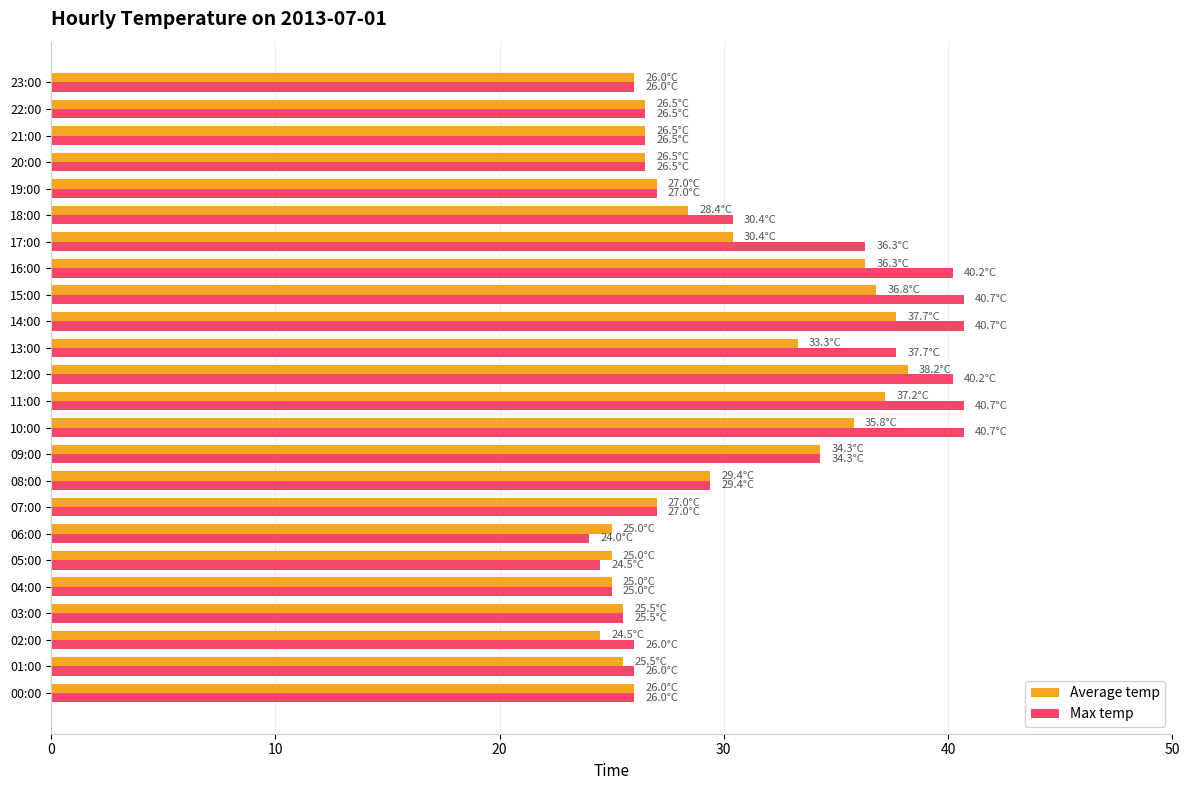

What is the highest value of the Max temp series?

40.7